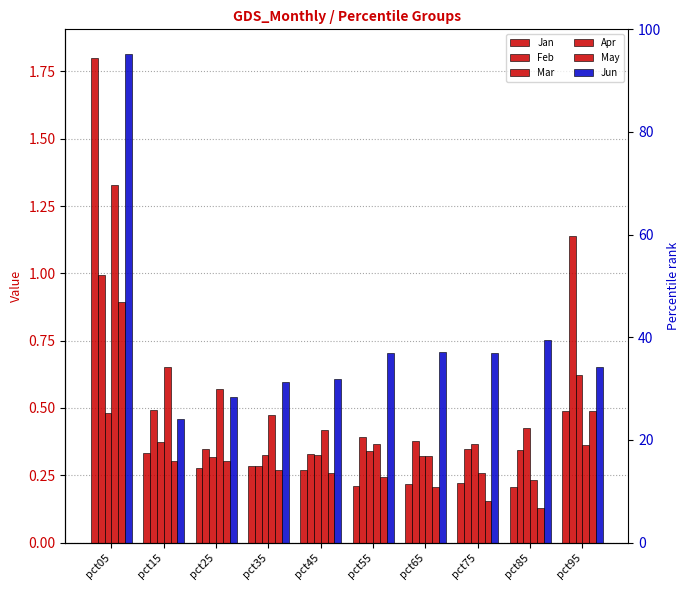

What is the value of the Jan bar at the 10th from the left?

0.5